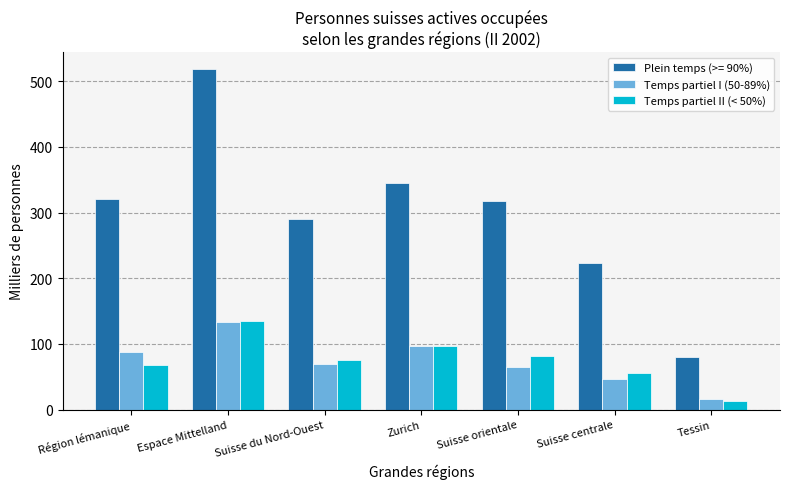

Is the value of Temps partiel II (< 50%) at Suisse orientale greater than the value of Temps partiel I (50-89%) at Région lémanique?

No